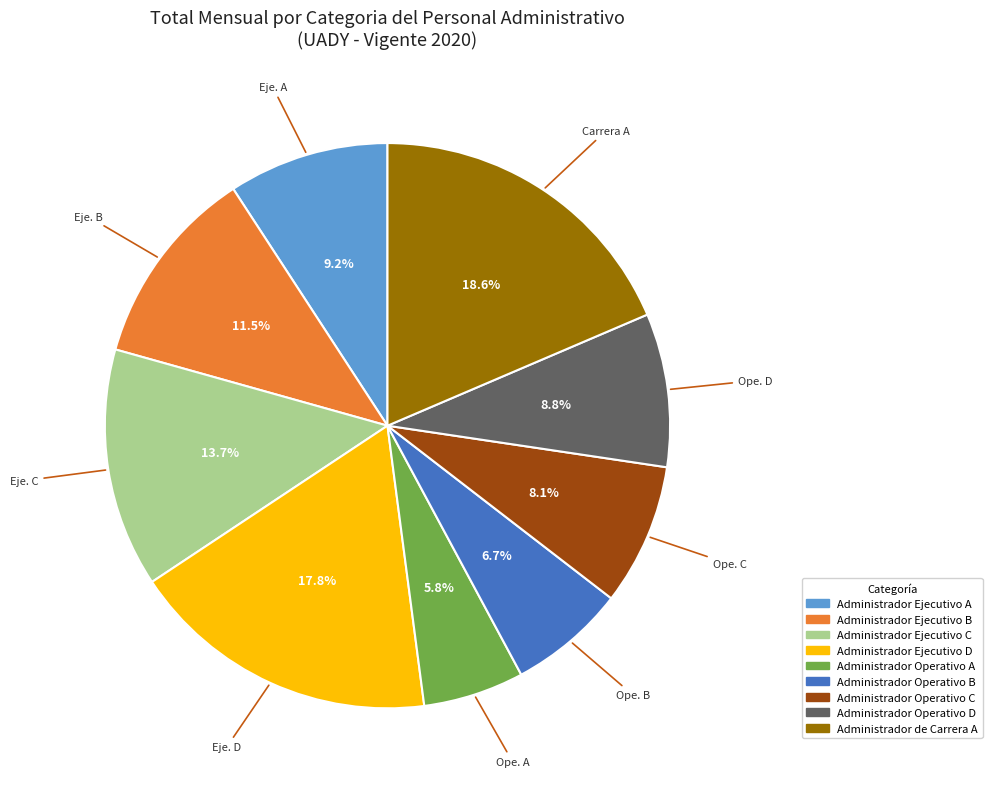

Is the sum of Administrador Ejecutivo C and Administrador Operativo A greater than half?

No